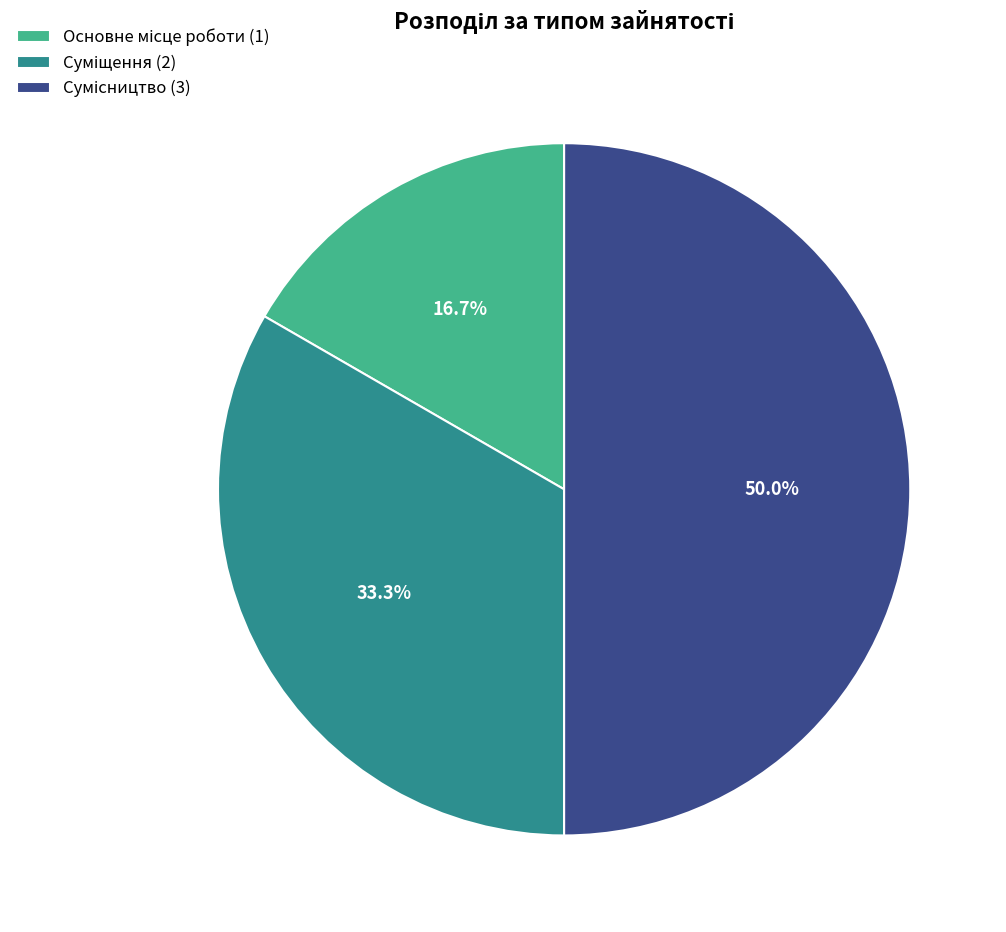

Count the number of slices in the pie.

3